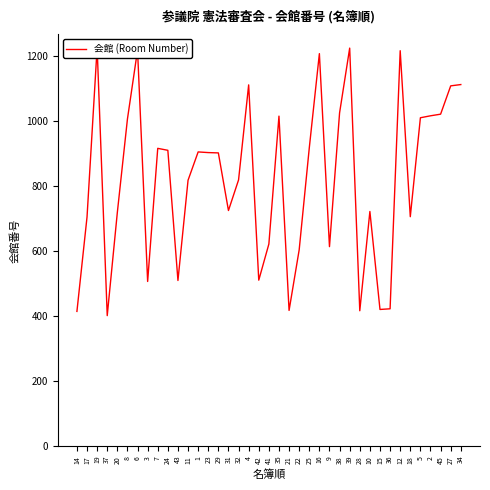

Where does the data first go above 901?

19